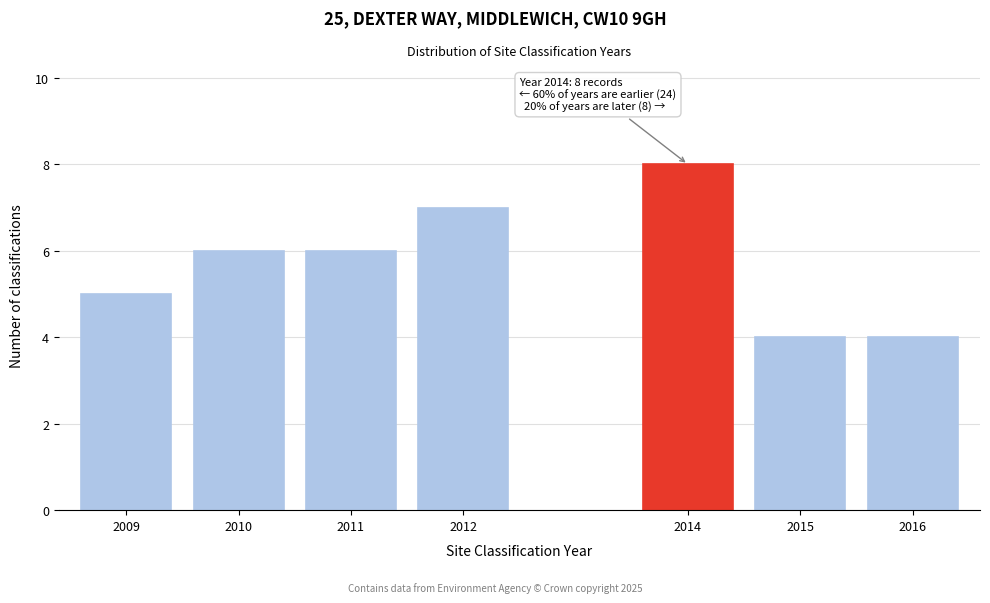

Reading right to left, transcribe all the data shown in this chart.

2016=4	2015=4	2014=8	2012=7	2011=6	2010=6	2009=5